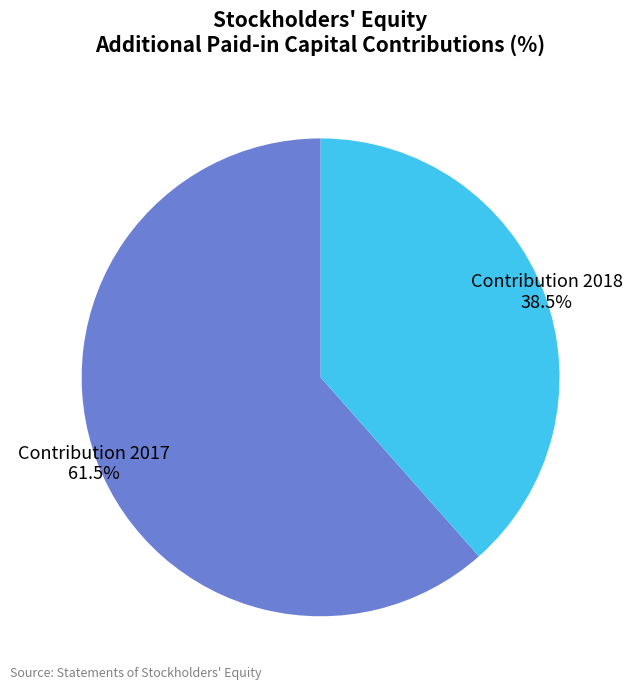

Is there any slice that represents more than half of the pie?

Yes